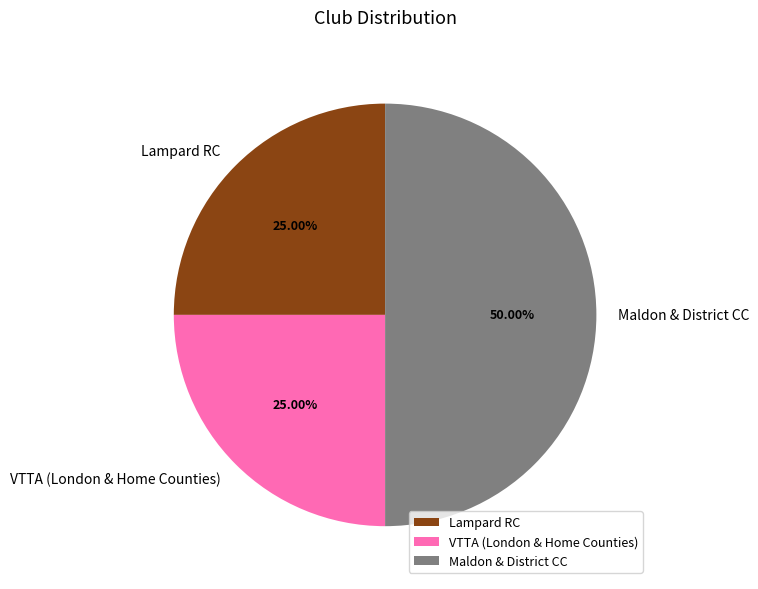

Count the number of slices in the pie.

3